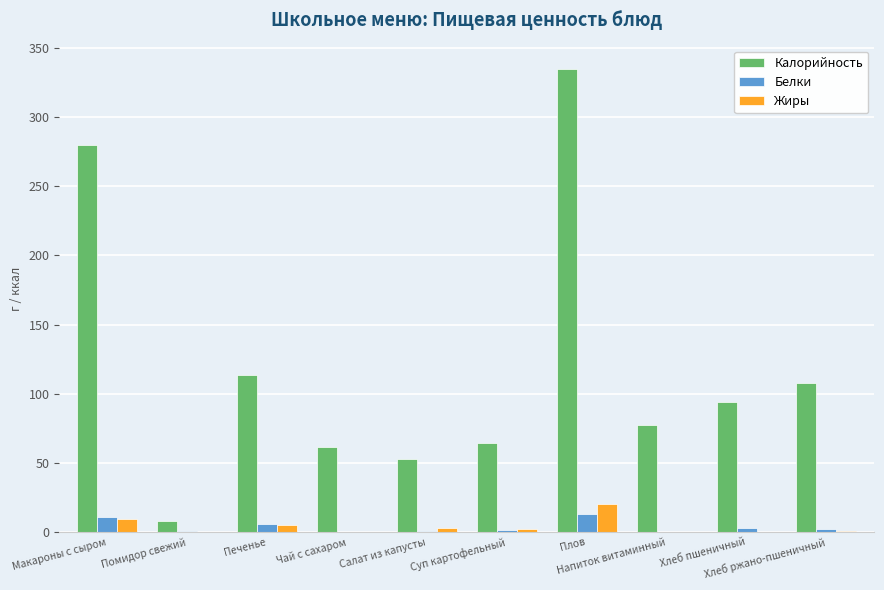

Which series has the largest total across all categories?

Калорийность